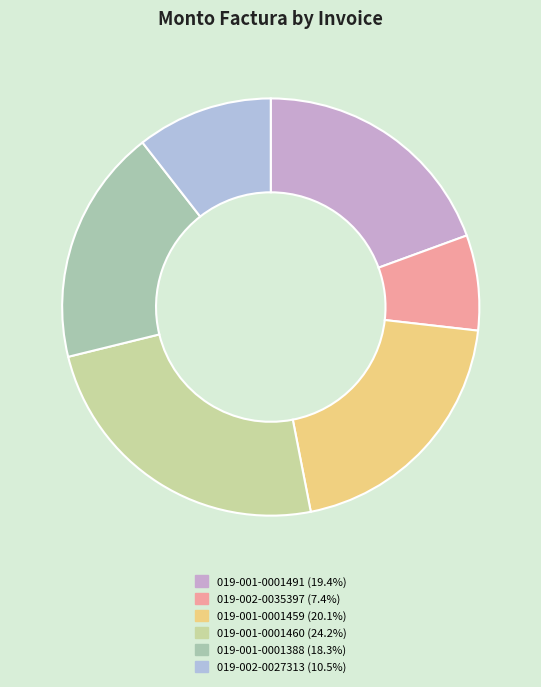

How many segments does this pie chart have?

6